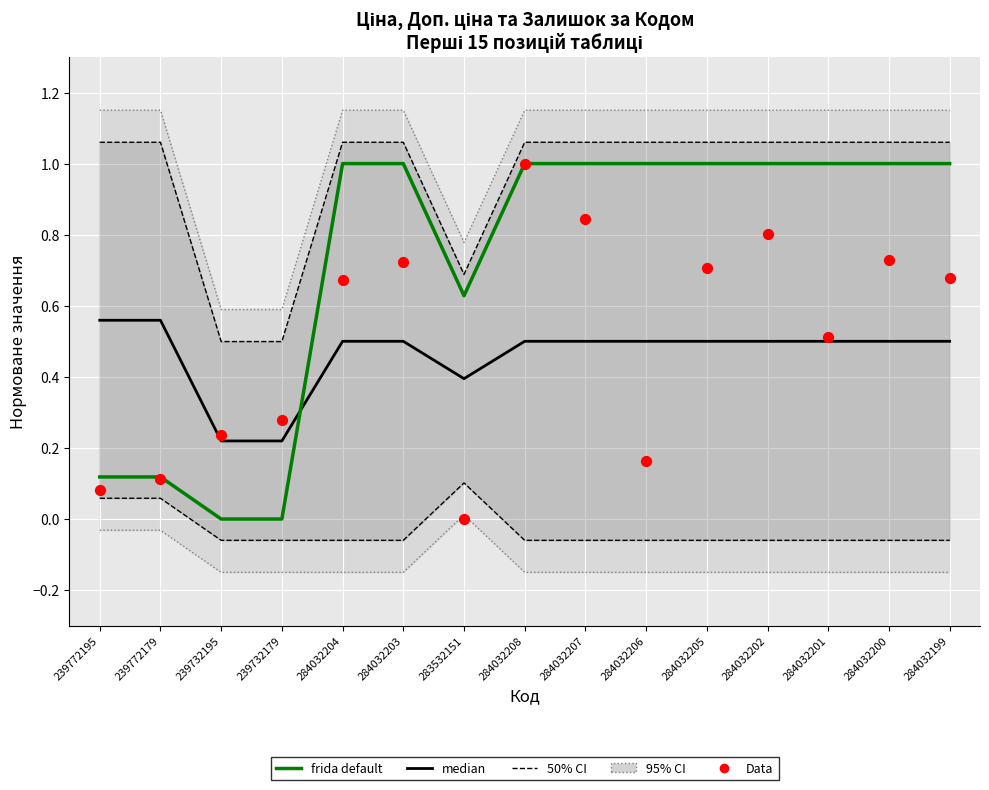

At how many categories does at least one series exceed 0?

15